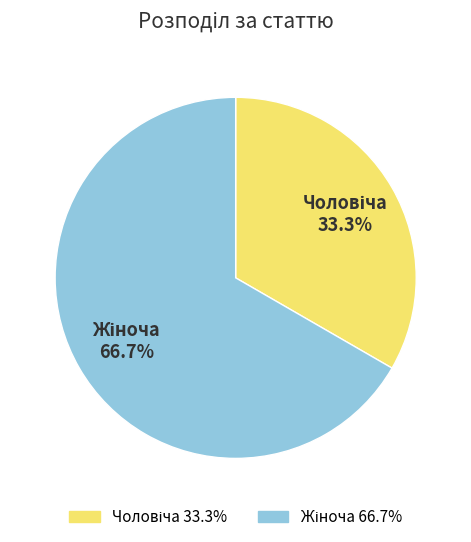

Is there any slice that represents more than half of the pie?

Yes